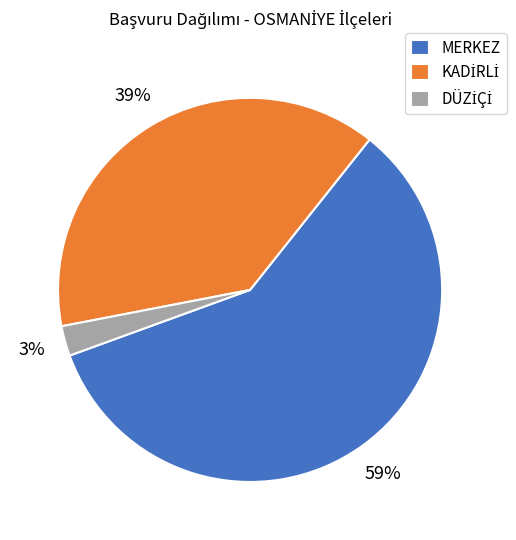

Which slice is the largest?

MERKEZ